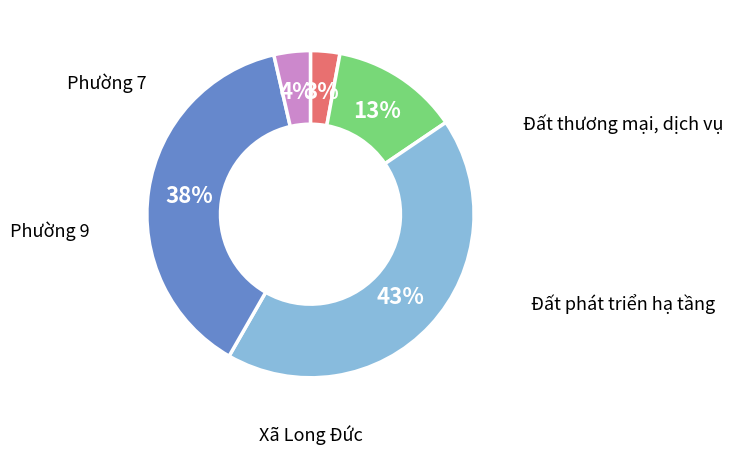

How many segments does this pie chart have?

5